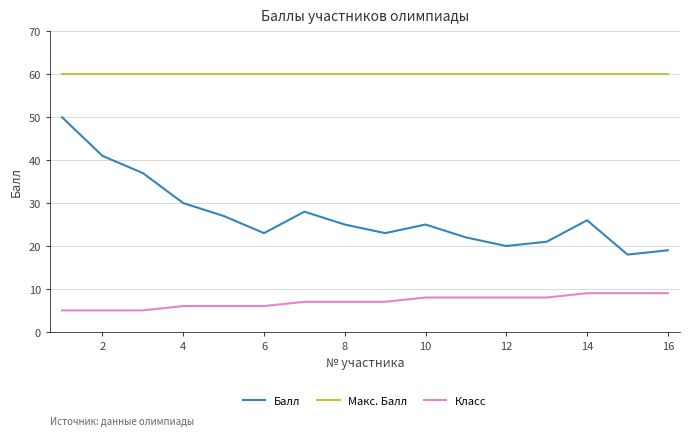

What is the average value of the Класс series?

7